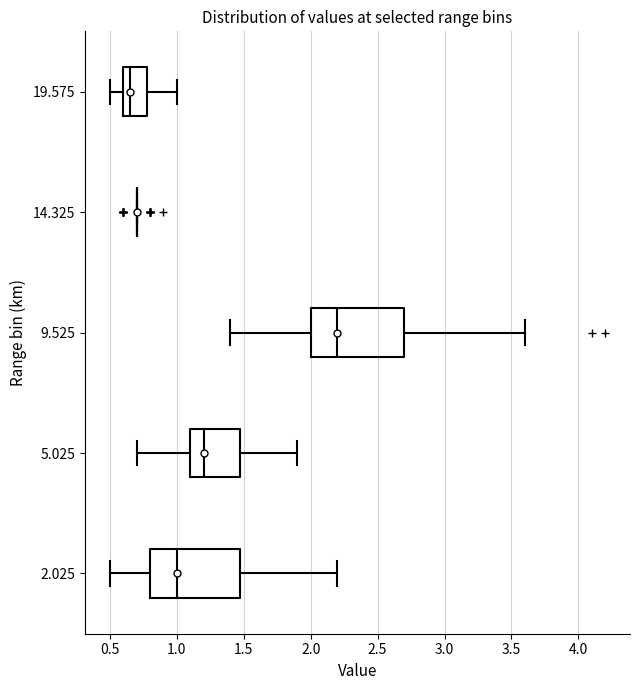

Reading bottom to top, transcribe this box plot: for each box, give where its median line is, the range the box spans, and where its two whiskers end, as read against the x-axis. The values are not printed on the chart, so give them approximately, as read against the axis.

2.025: median 1.00, box 0.80 to 1.50, whiskers 0.50 to 2.20
5.025: median 1.20, box 1.10 to 1.50, whiskers 0.70 to 1.90
9.525: median 2.20, box 2.00 to 2.70, whiskers 1.40 to 3.60
14.325: box collapsed to a line at 0.70, whiskers 0.70 to 0.70
19.575: median 0.65, box 0.60 to 0.80, whiskers 0.50 to 1.00